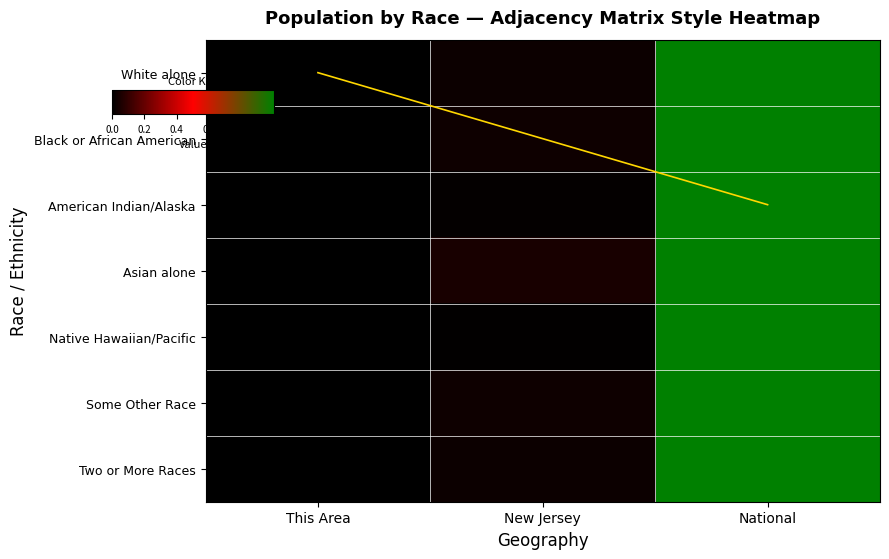

List the series in order of their peak value, highest first.

White alone, Black or African American, American Indian/Alaska, Asian alone, Native Hawaiian/Pacific, Some Other Race, Two or More Races